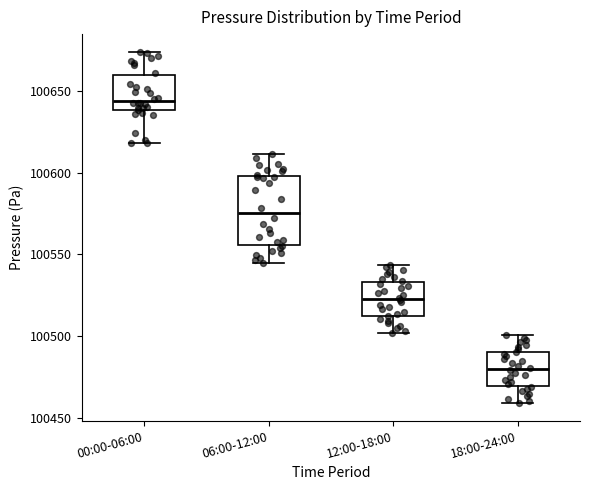

Where does the upper whisker of the box for 00:00-06:00 end on the y-axis? The values are not printed on the chart, so give them approximately, as read against the axis.

100675